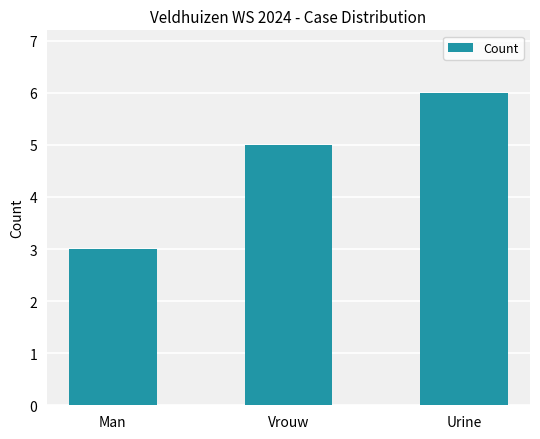

How many series are shown in this chart?

1